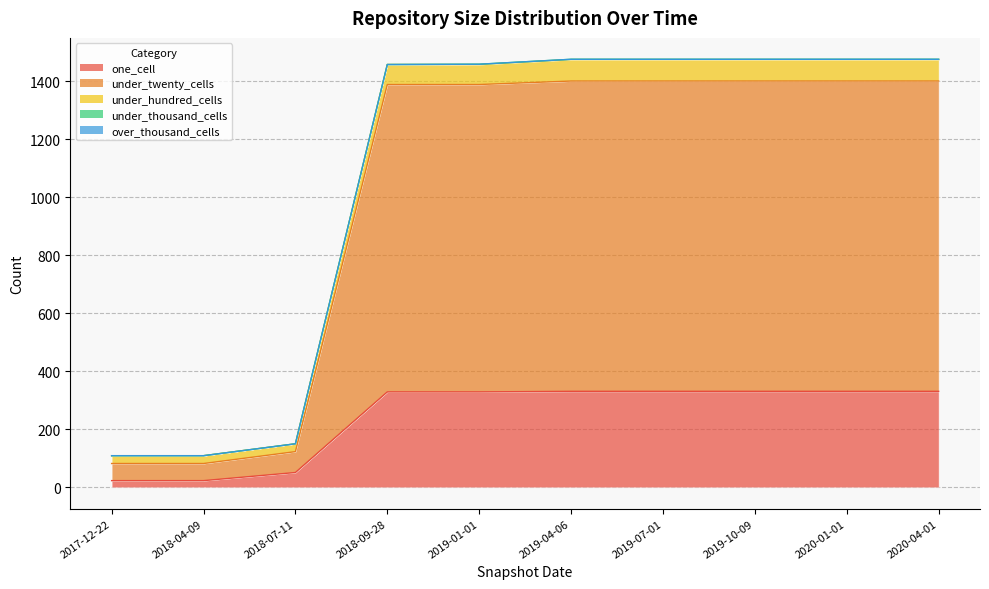

The one_cell series shows 178 at 2018-09-28. True or false?

False